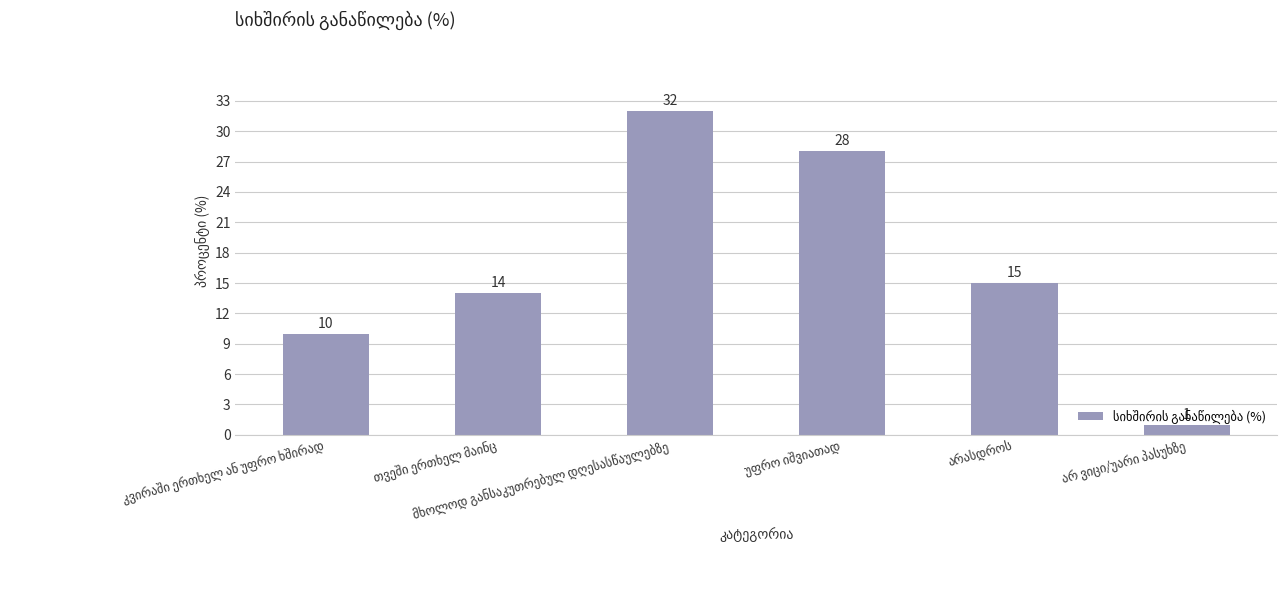

How many values are between 10 and 28?

4